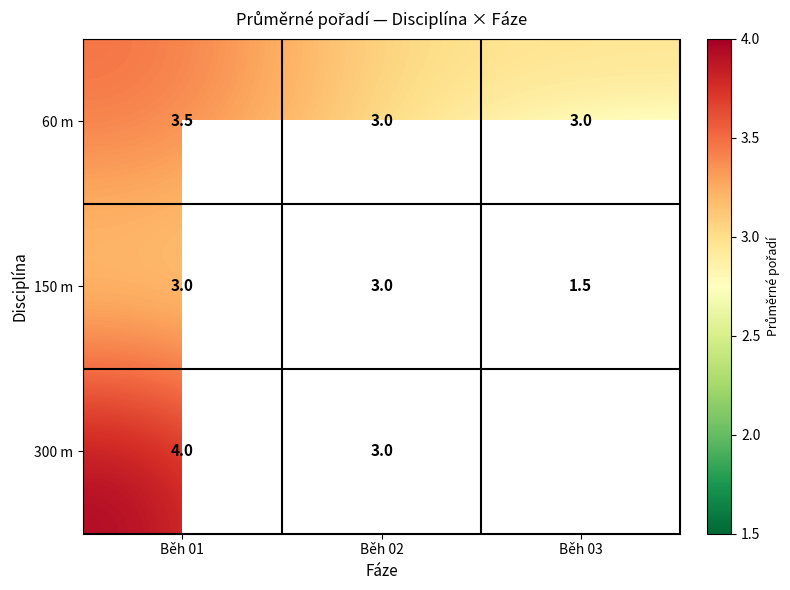

Where is 150 m nearest to the value 2?

Běh 03